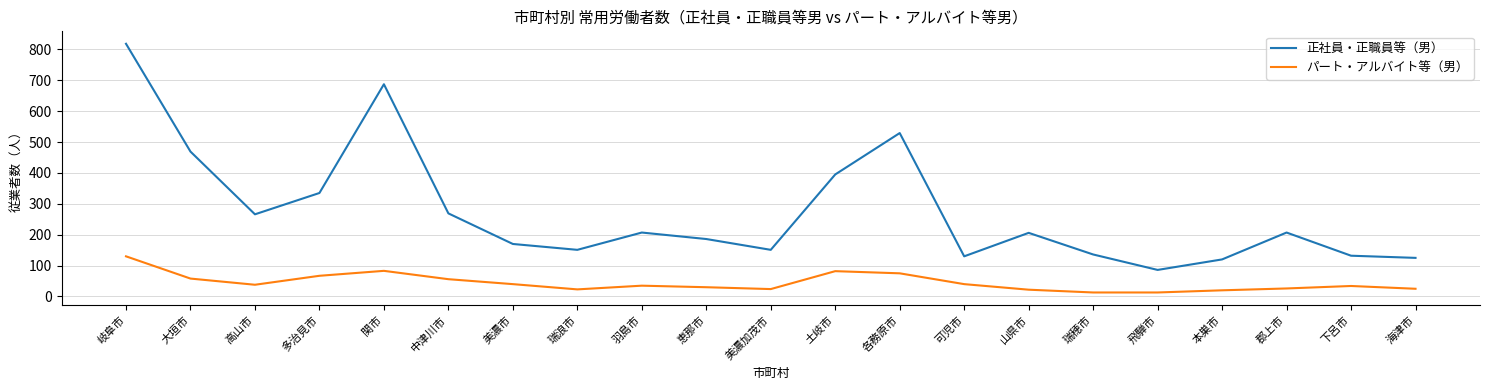

What is the average value of the パート・アルバイト等（男） series?

44